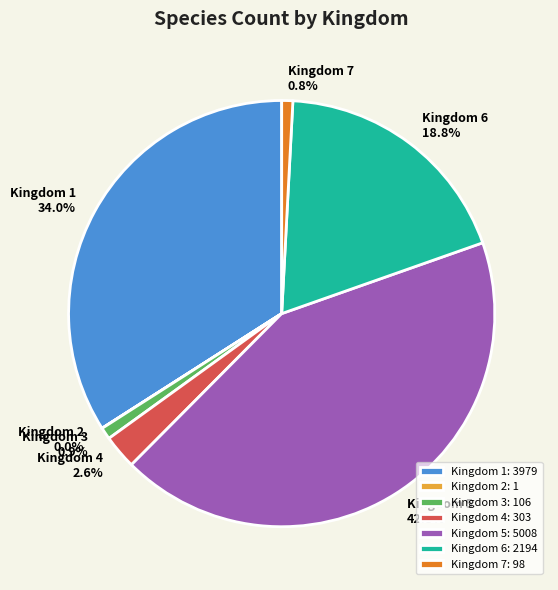

Approximately how many times larger is the value at Kingdom 1 compared to Kingdom 5?

0.8